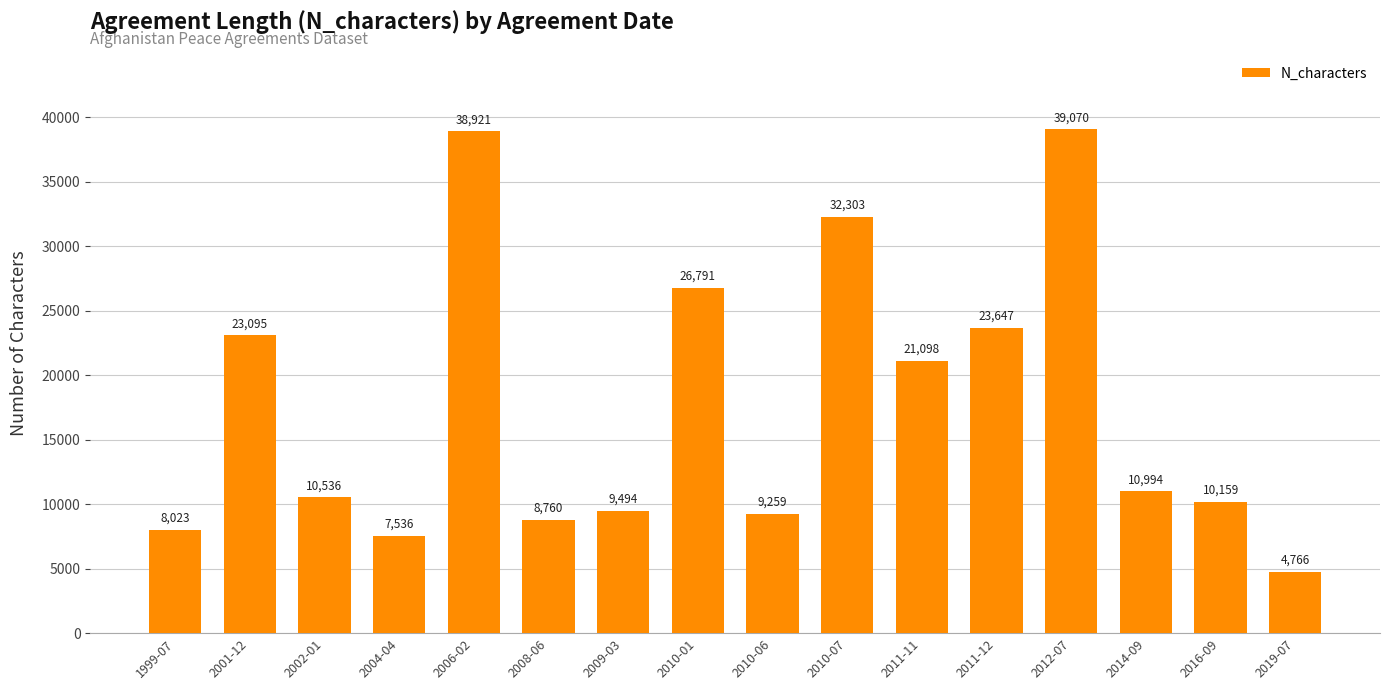

Reading left to right, what are all the values shown in this chart?

1999-07=8023	2001-12=23095	2002-01=10536	2004-04=7536	2006-02=38921	2008-06=8760	2009-03=9494	2010-01=26791	2010-06=9259	2010-07=32303	2011-11=21098	2011-12=23647	2012-07=39070	2014-09=10994	2016-09=10159	2019-07=4766